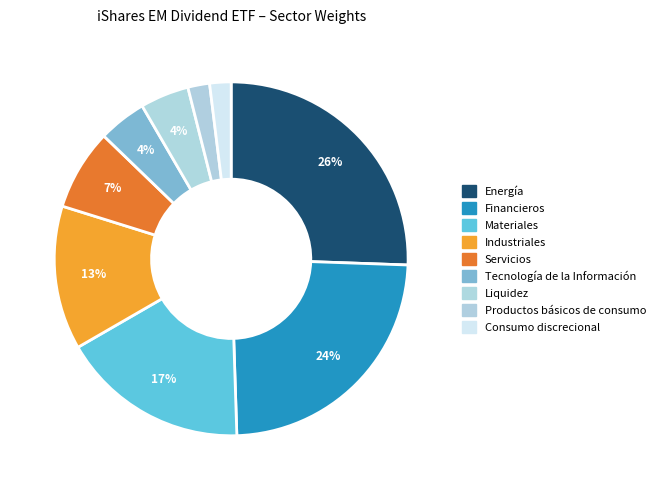

How many slices are in this pie chart?

9